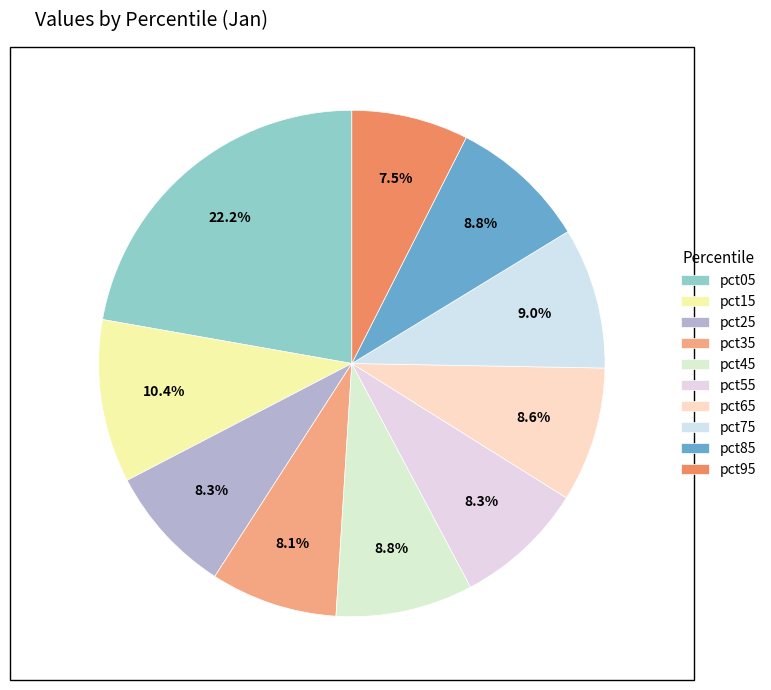

Does any single category account for the majority?

No